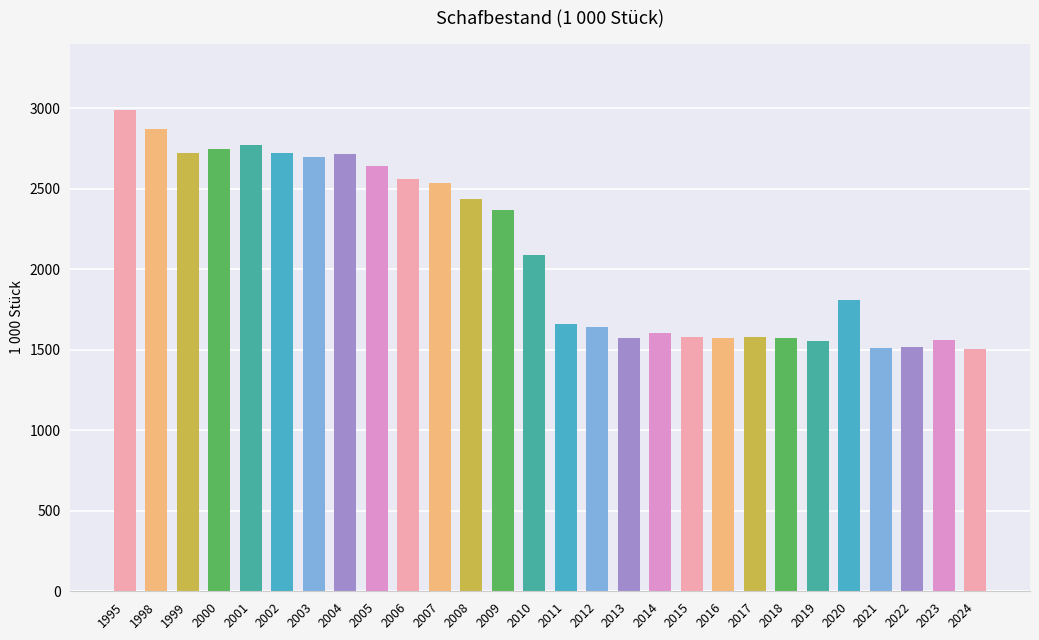

What is the ratio of the value at 2019 to the value at 2001?

0.6